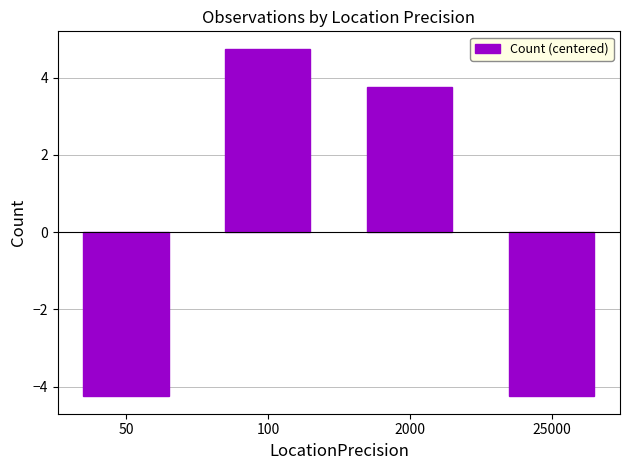

Between 2000 and 50, which is larger?

2000